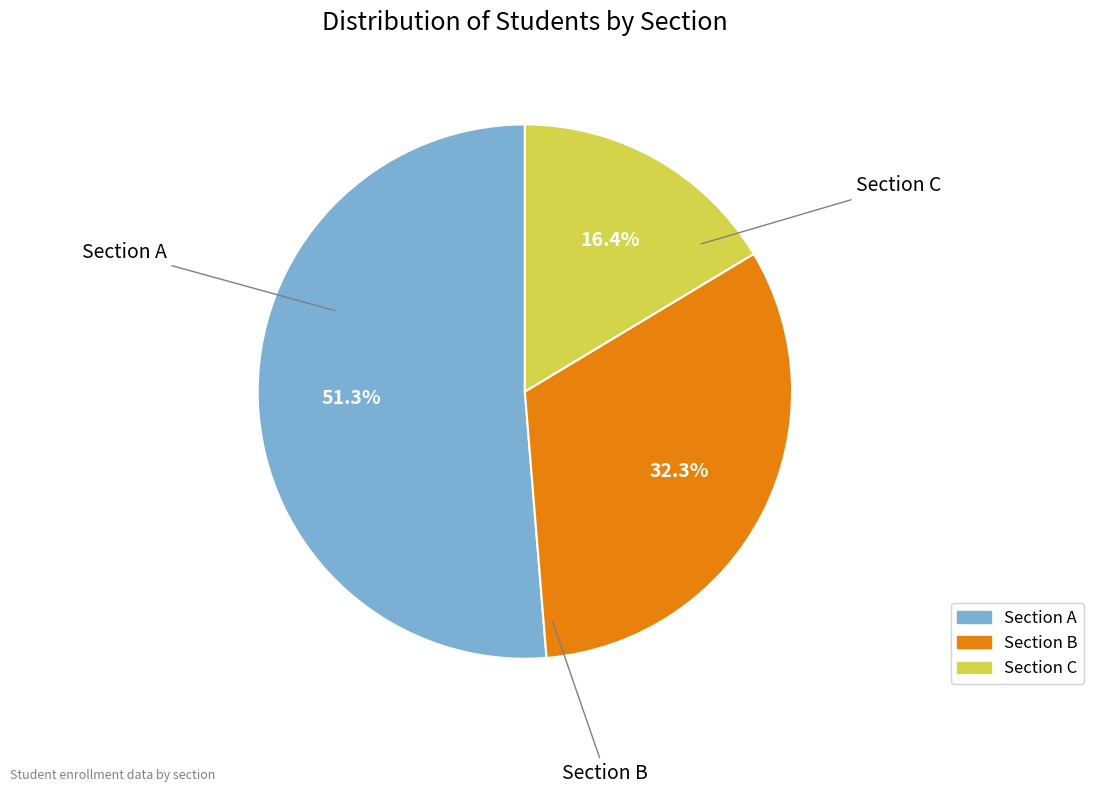

Is there a majority slice in this chart?

Yes